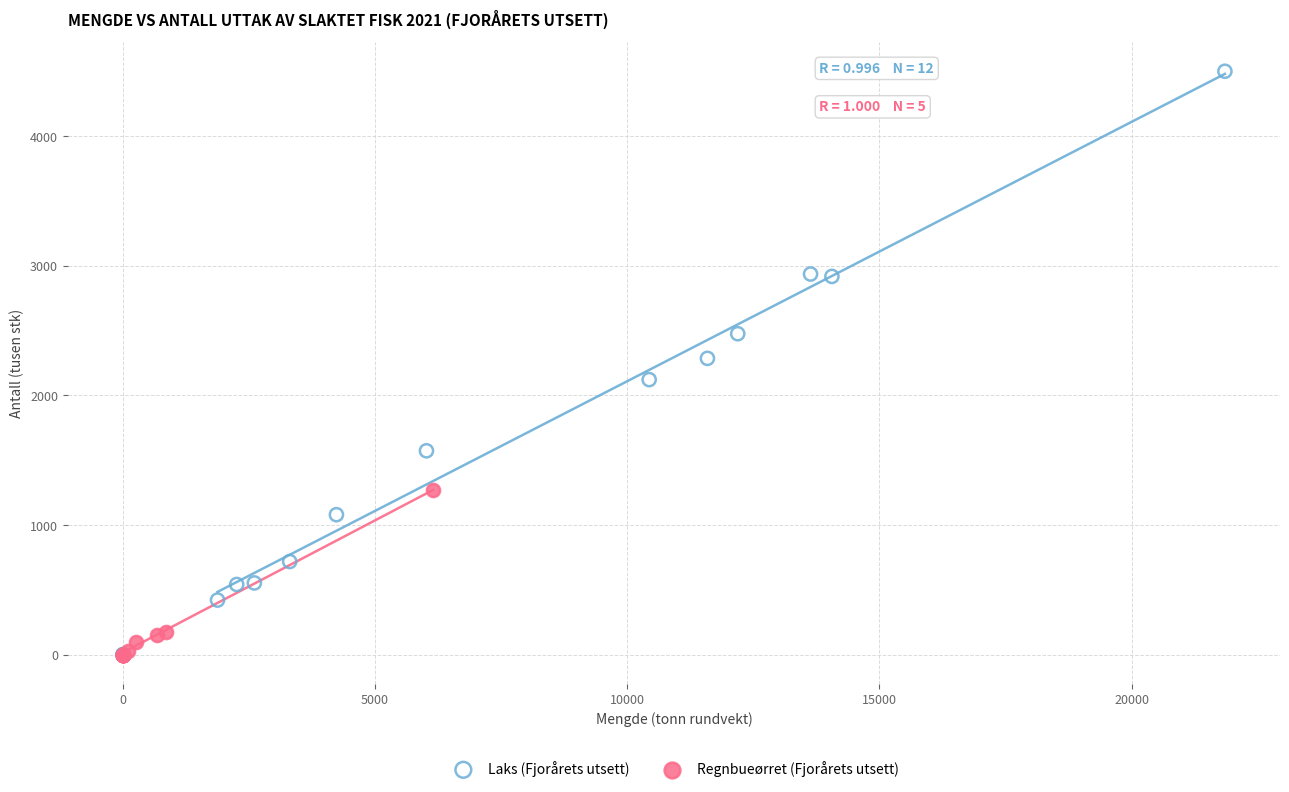

Which series has the widest spread of Y values?

Laks (Fjorårets utsett)